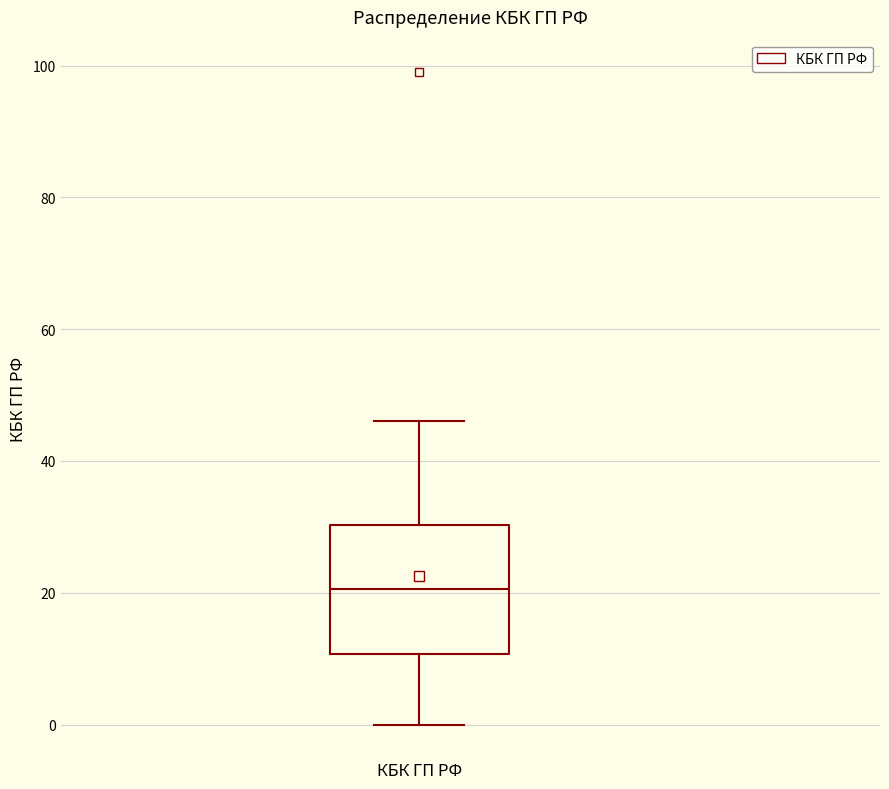

Read this box plot against the y-axis: the position of the median line, the range covered by the box, and the ends of both whiskers. The values are not printed on the chart, so give them approximately, as read against the axis.

median 20, box 10 to 30, whiskers 0 to 46